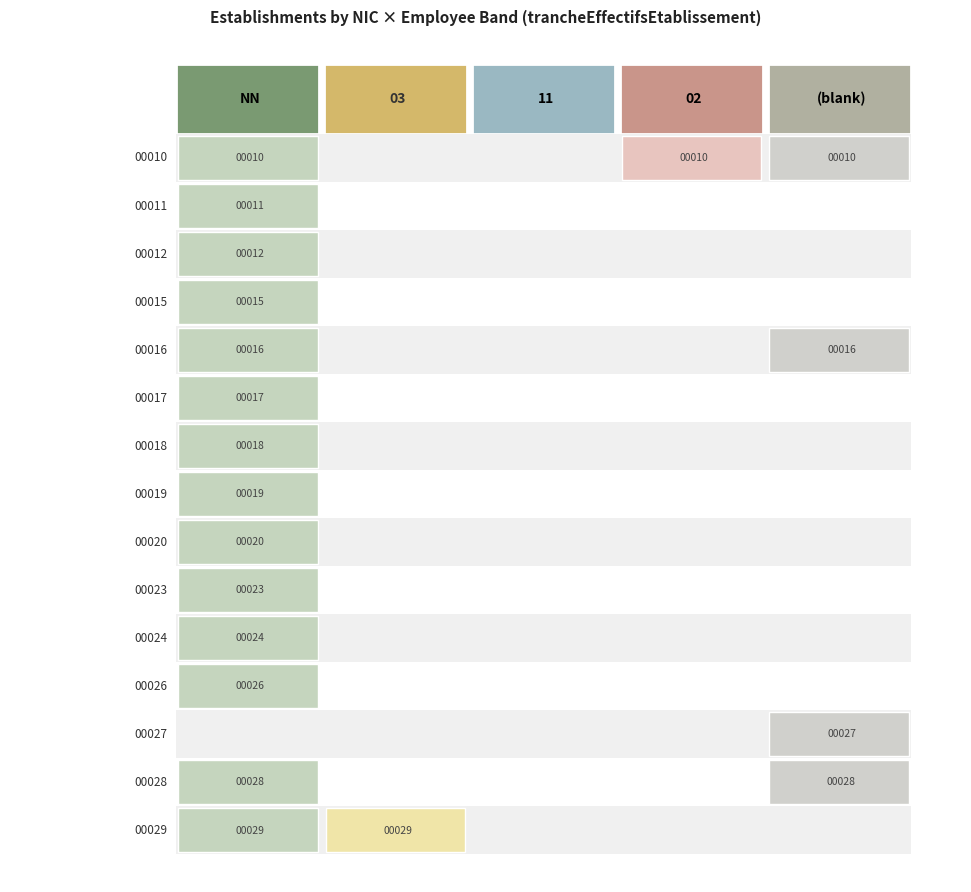

The value of 03 at 00 is 0. True or false?

False